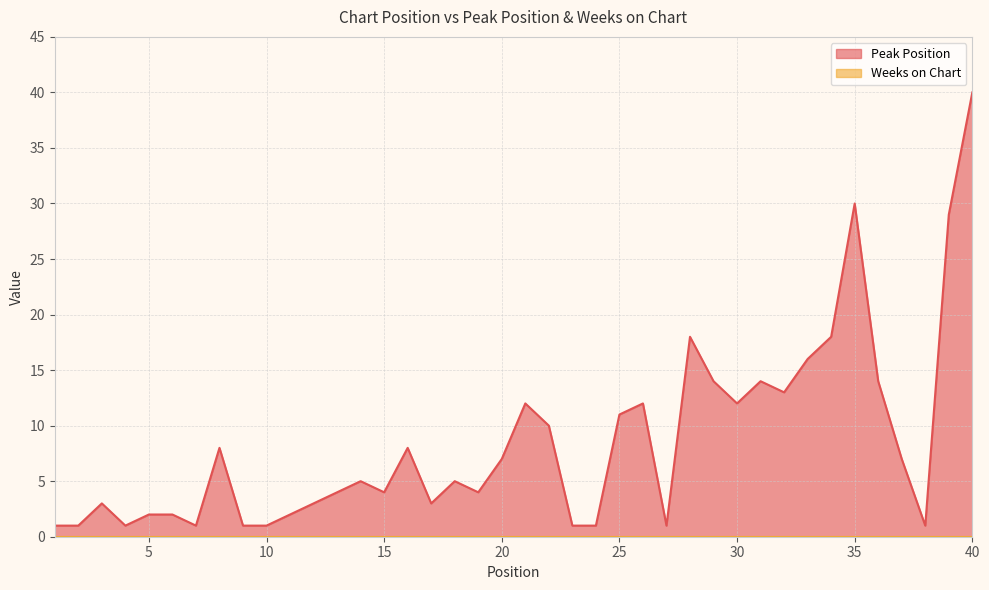

Rank the categories by value from lowest to highest.

1, 2, 4, 7, 9, 10, 23, 24, 27, 38, 5, 6, 11, 3, 12, 17, 13, 15, 19, 14, 18, 20, 37, 8, 16, 22, 25, 21, 26, 30, 32, 29, 31, 36, 33, 28, 34, 39, 35, 40